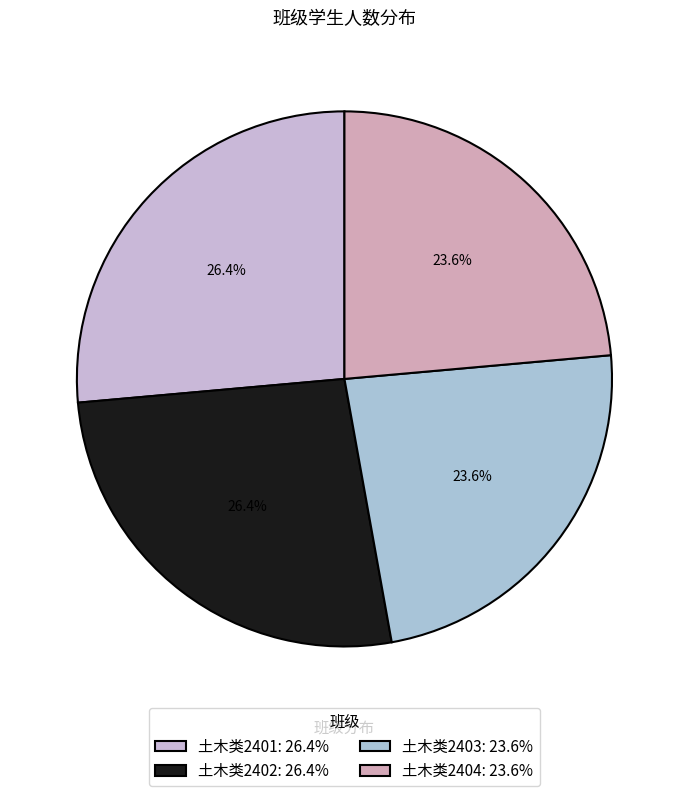

Which category has the smallest portion of the pie?

土木类2403